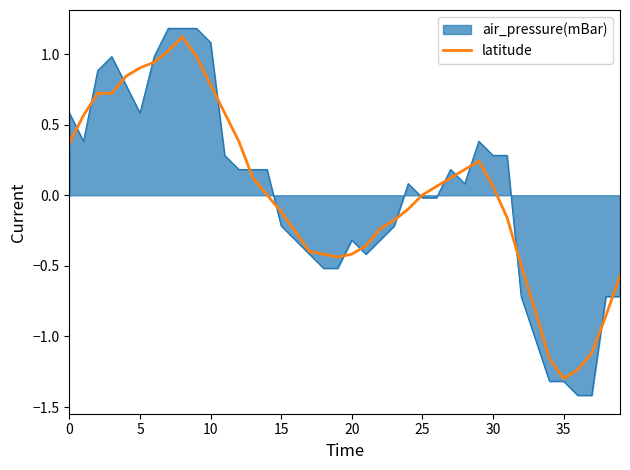

What is the greatest value displayed?

1.2